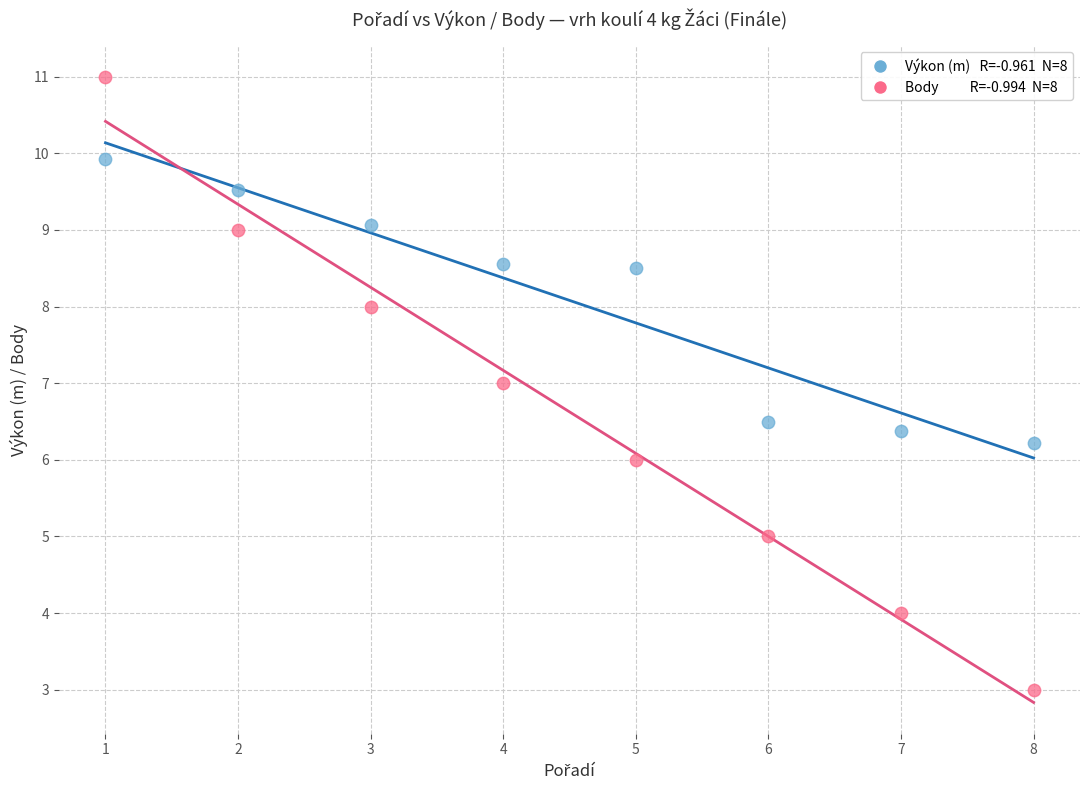

Across all data points, what is the range of X values (max minus min)?

7.0